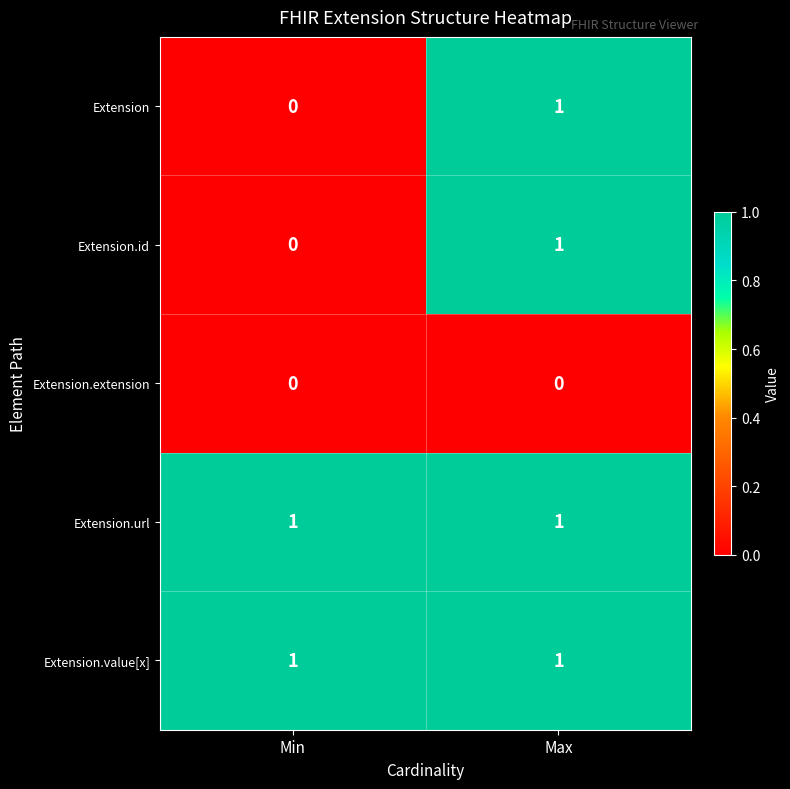

True or false: Extension.id has a value of 0 at Min.

True